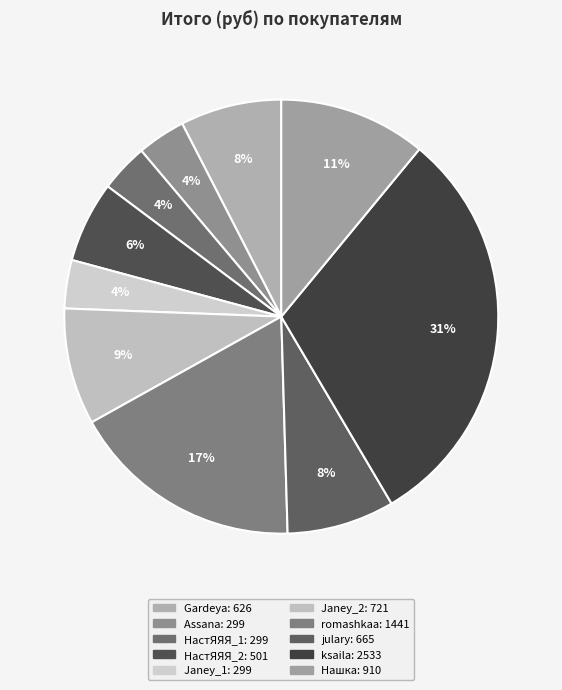

Which category has the biggest portion of the pie?

ksaila